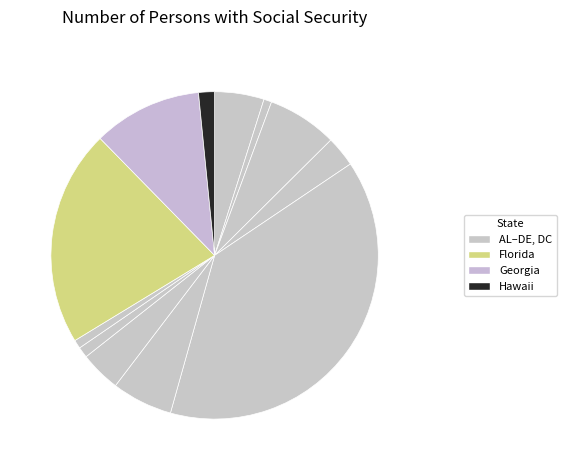

To the nearest percent, what is the difference between the largest and smallest slice percentages?

38%